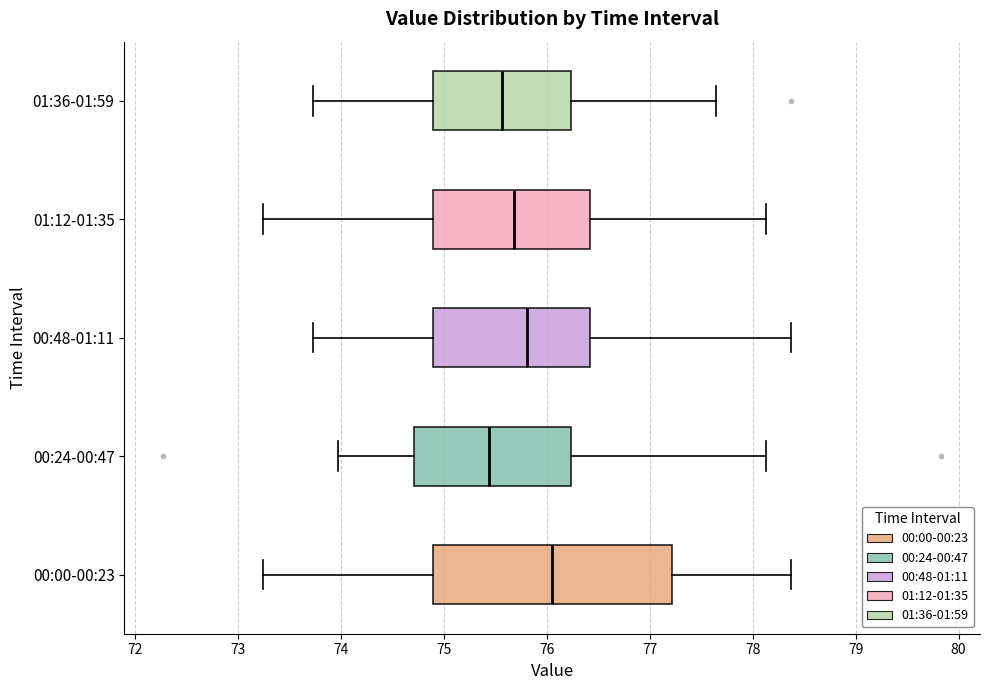

Comparing the boxes themselves (not the whiskers), which one is the widest?

00:00-00:23